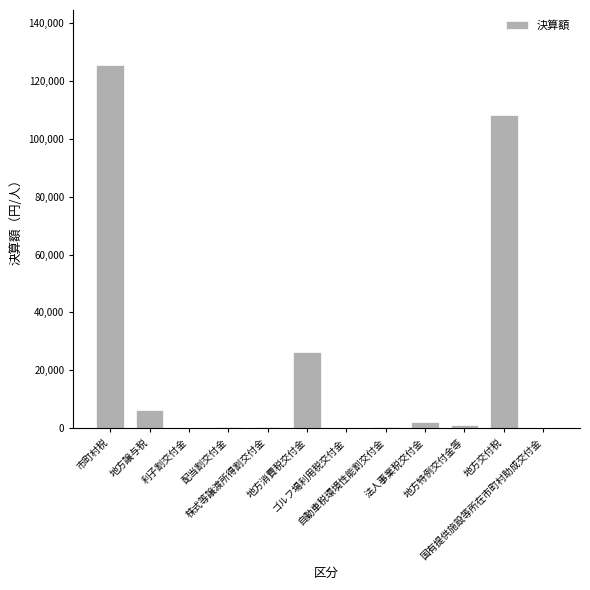

What is the maximum value shown in the chart?

125680